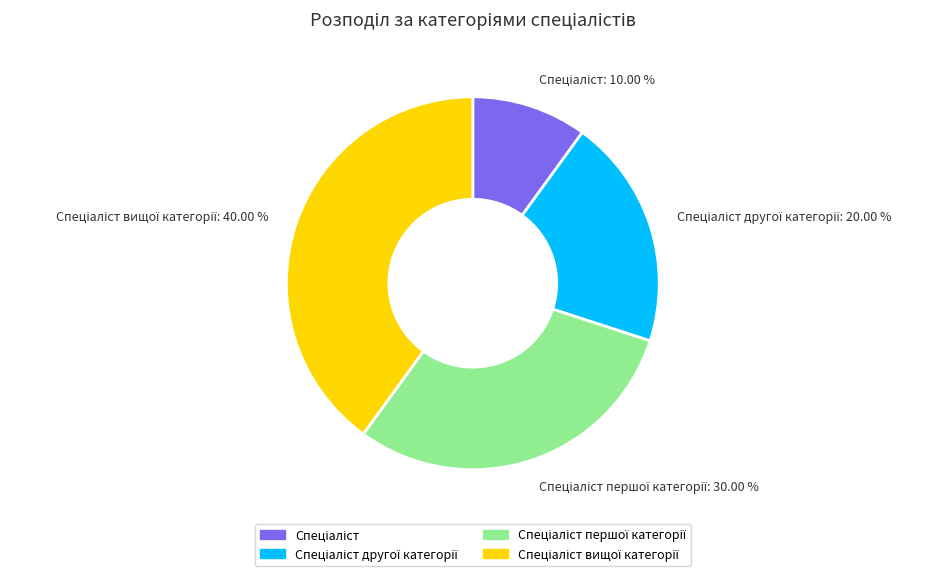

To the nearest percent, what is the average slice percentage?

25%